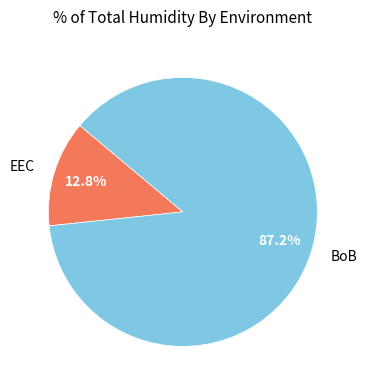

To the nearest percent, what is the average slice percentage?

50%